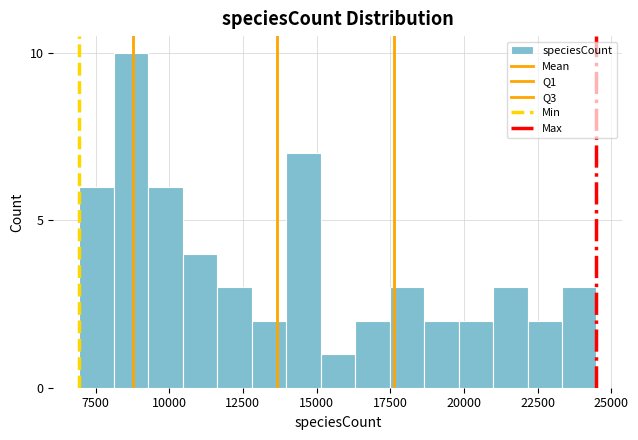

Around what value on the x-axis is the tallest bar? Give the approximate position of its centre, as read against the axis.

8500